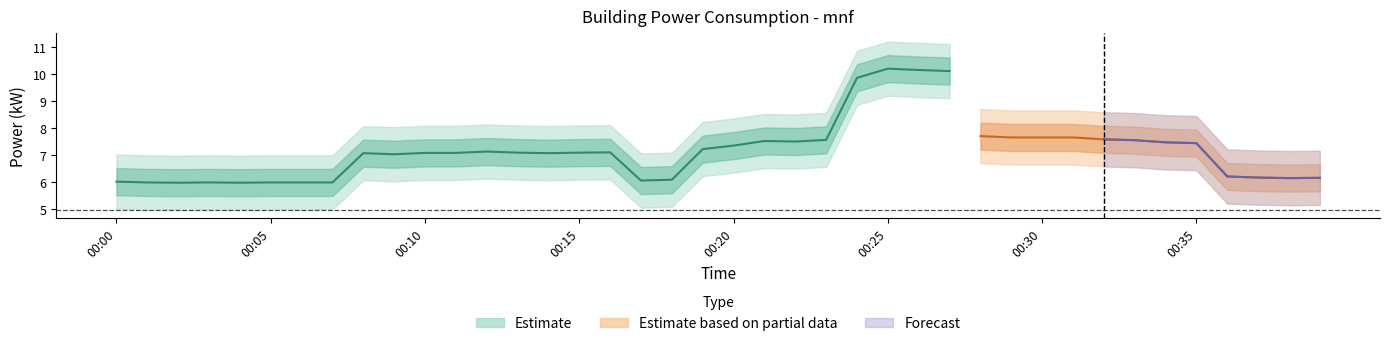

Reading left to right, what are all the values shown in this chart?

power_center: 6.0	6.0	6.0	6.0	6.0	6.0	6.0	6.0	7.1	7.0	7.1	7.1	7.1	7.1	7.1	7.1	7.1	6.1	6.1	7.2	7.3	7.5	7.5	7.6	9.8	10.2	10.1	10.1	7.7	7.7	7.7	7.7	7.6	7.5	7.5	7.4	6.2	6.2	6.2	6.2
power_upper: 6.5	6.5	6.5	6.5	6.5	6.5	6.5	6.5	7.6	7.5	7.6	7.6	7.6	7.6	7.6	7.6	7.6	6.6	6.6	7.7	7.8	8.0	8.0	8.1	10.3	10.7	10.6	10.6	8.2	8.2	8.2	8.2	8.1	8.1	8.0	7.9	6.7	6.7	6.7	6.7
power_lower: 5.5	5.5	5.5	5.5	5.5	5.5	5.5	5.5	6.6	6.5	6.6	6.6	6.6	6.6	6.6	6.6	6.6	5.6	5.6	6.7	6.8	7.0	7.0	7.1	9.3	9.7	9.6	9.6	7.2	7.2	7.2	7.2	7.1	7.0	7.0	6.9	5.7	5.7	5.7	5.7
power_outer_upper: 7.0	7.0	7.0	7.0	7.0	7.0	7.0	7.0	8.1	8.0	8.1	8.1	8.1	8.1	8.1	8.1	8.1	7.1	7.1	8.2	8.3	8.5	8.5	8.6	10.8	11.2	11.1	11.1	8.7	8.7	8.7	8.7	8.6	8.6	8.5	8.4	7.2	7.2	7.2	7.2
power_outer_lower: 5.0	5.0	5.0	5.0	5.0	5.0	5.0	5.0	6.1	6.0	6.1	6.1	6.1	6.1	6.1	6.1	6.1	5.1	5.1	6.2	6.3	6.5	6.5	6.6	8.8	9.2	9.1	9.1	6.7	6.7	6.7	6.7	6.6	6.5	6.5	6.4	5.2	5.2	5.2	5.2